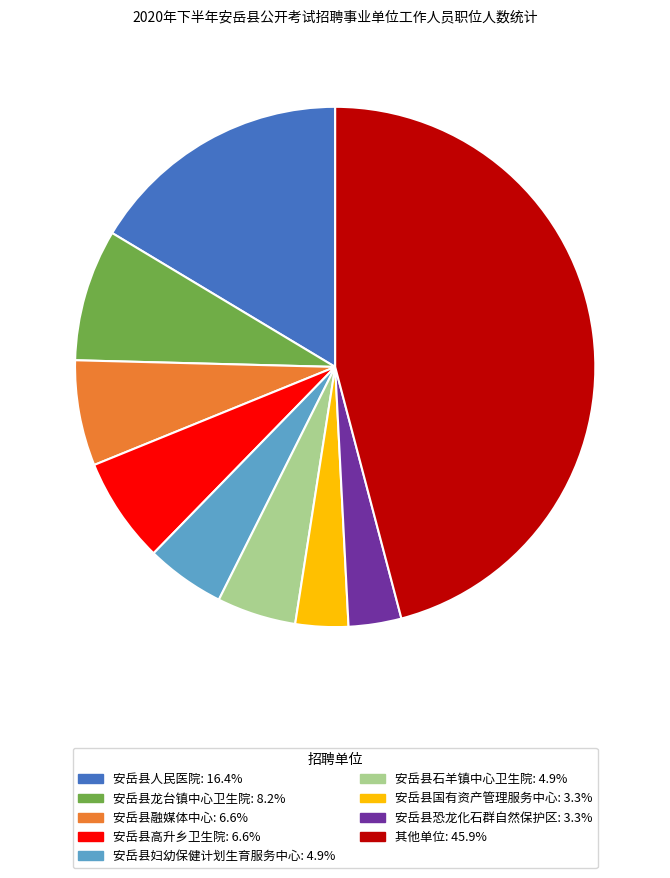

Is there any slice that represents more than half of the pie?

No